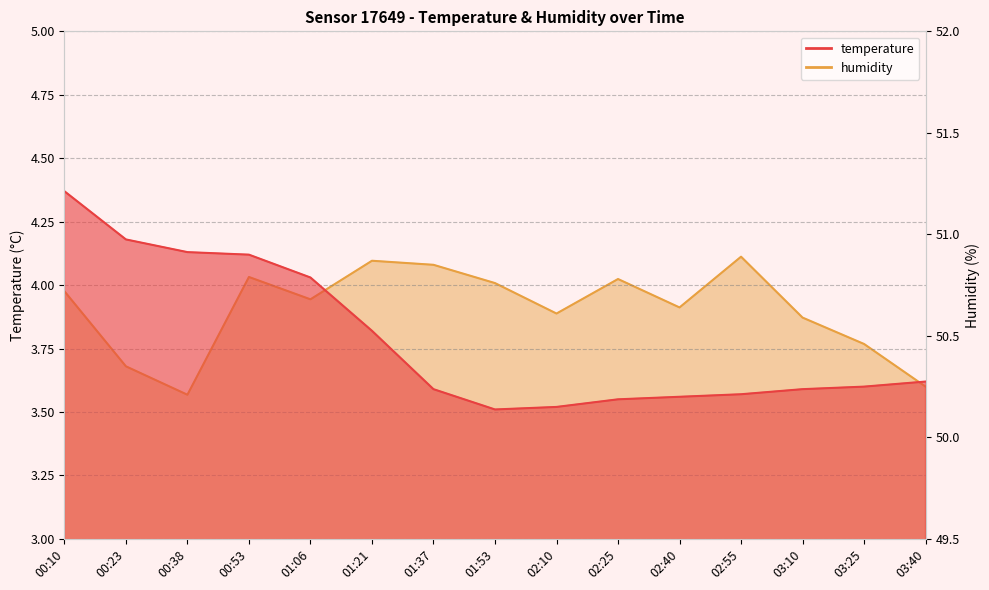

Which series has the largest total across all categories?

humidity